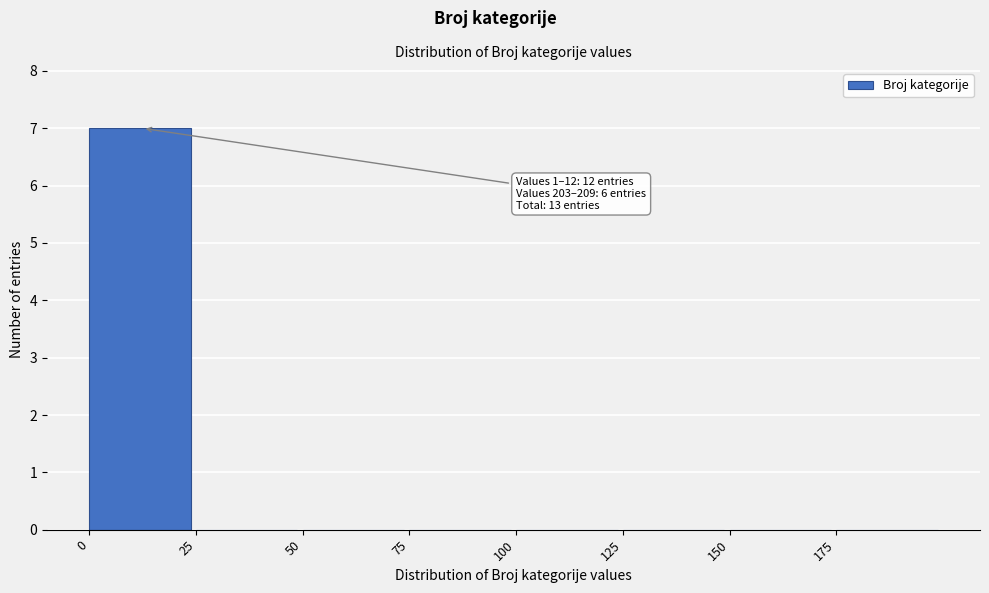

Over which range of the x-axis is the bar tallest?

0 to 25